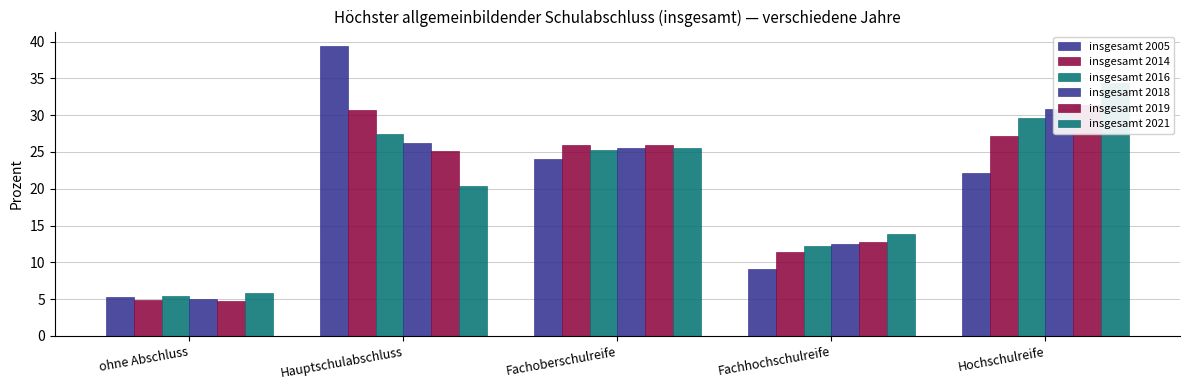

How many groups of bars are there?

5